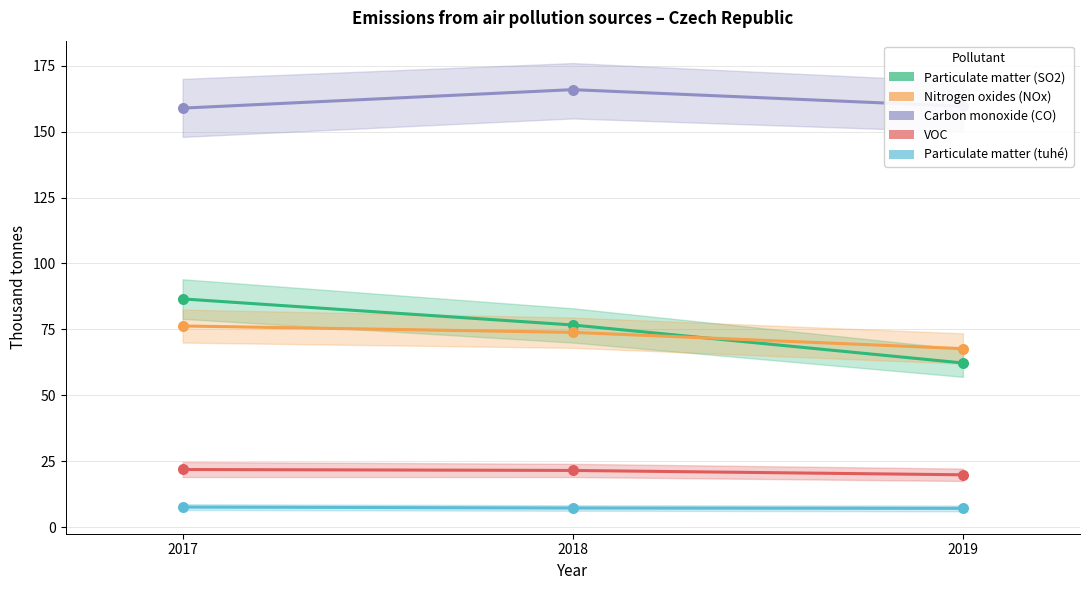

What is the total value across all series at 2018?

345.2